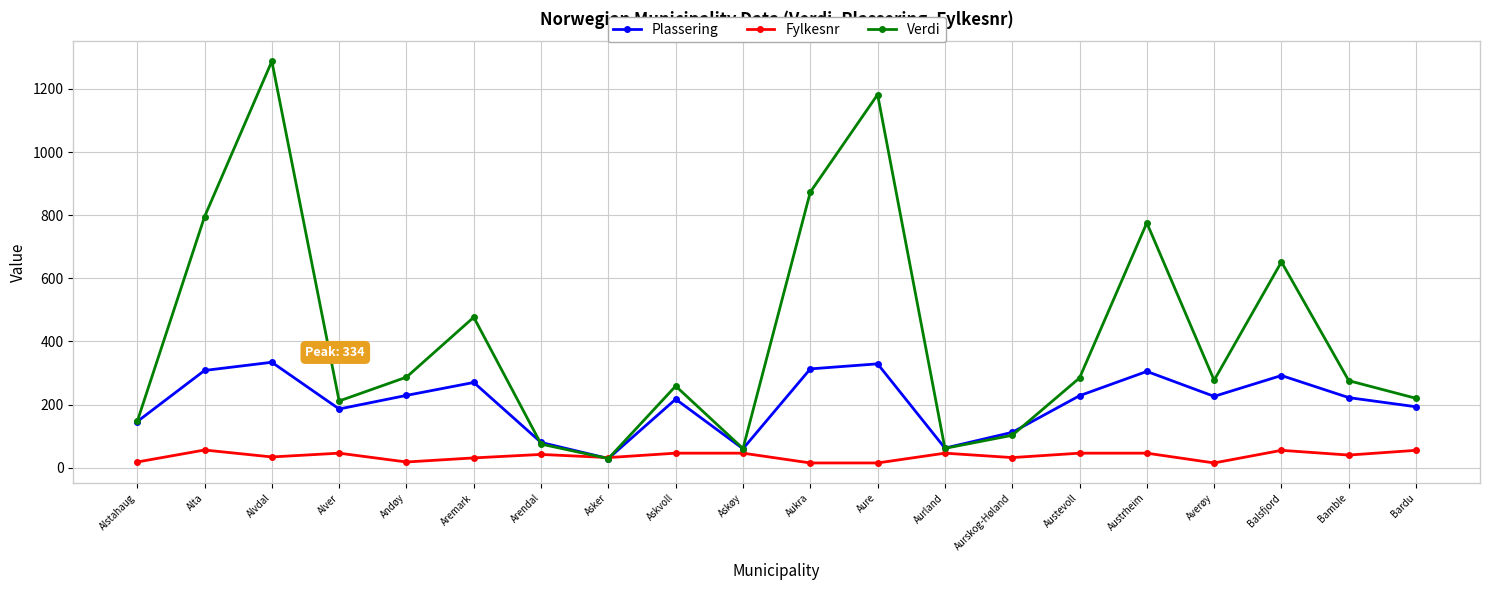

How many intersections are there between Fylkesnr and Plassering?

2